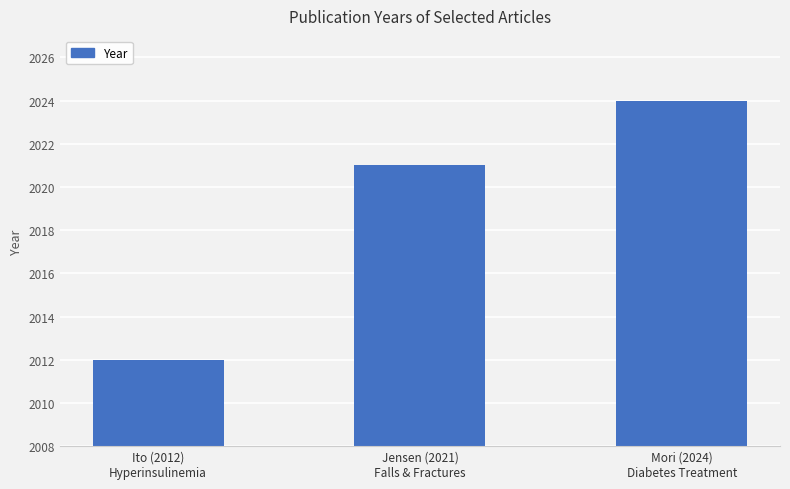

List the labels in order of value, smallest first.

Ito (2012)
Hyperinsulinemia, Jensen (2021)
Falls & Fractures, Mori (2024)
Diabetes Treatment